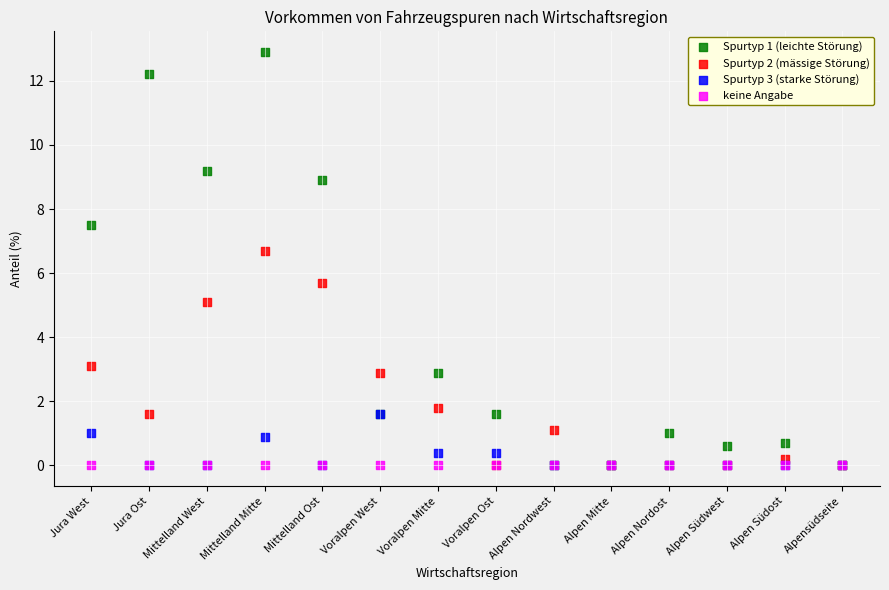

Across all series, what Y value is closest to 6?

5.7